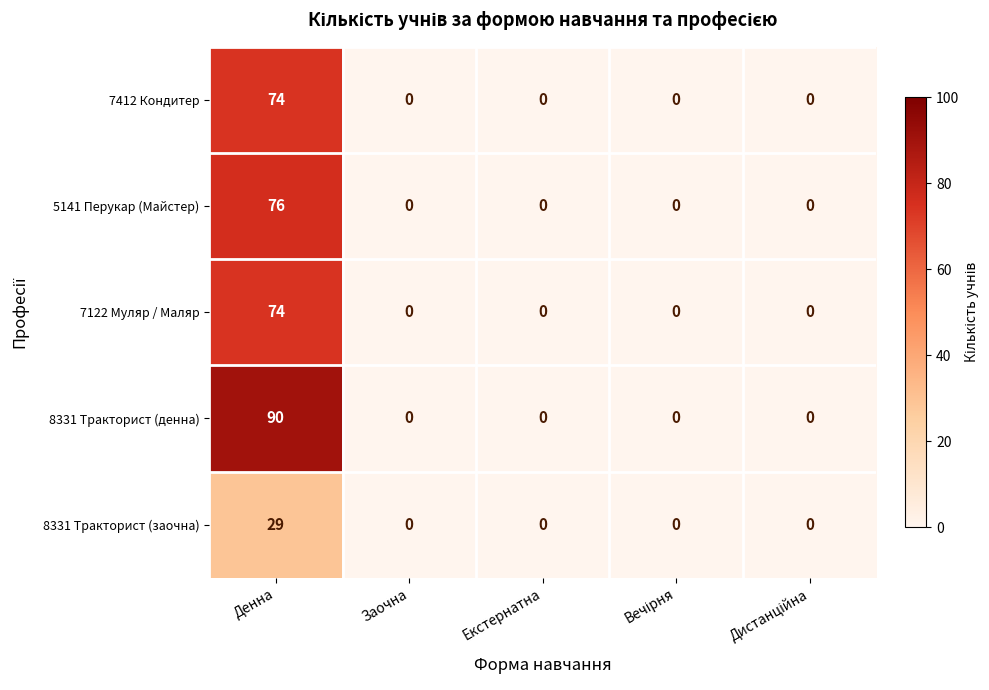

Which series has the largest range (max minus min)?

8331 Тракторист (денна)